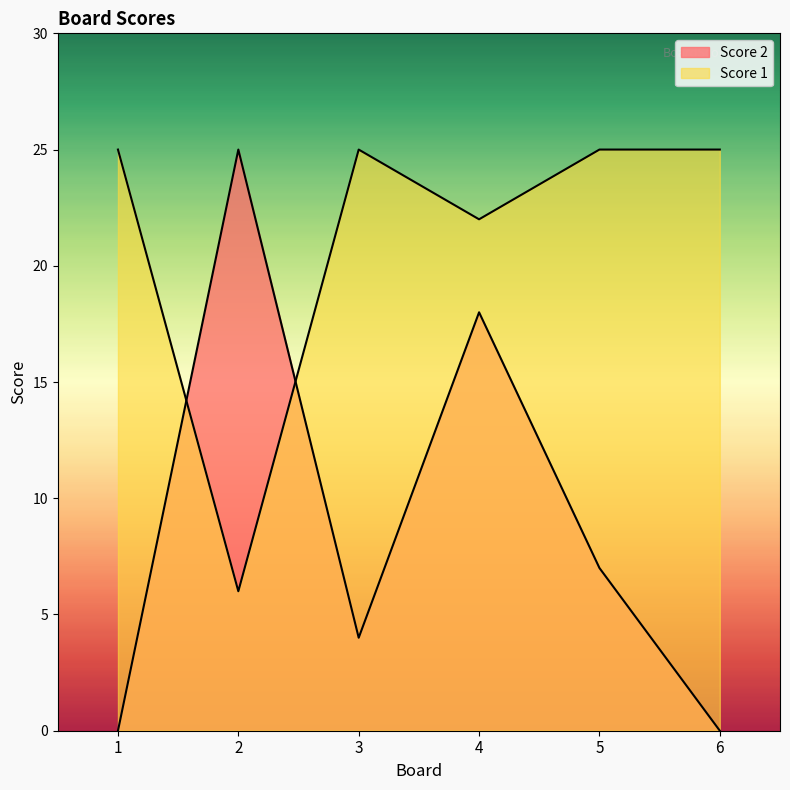

Where does the Score 2 series first go above 7?

2